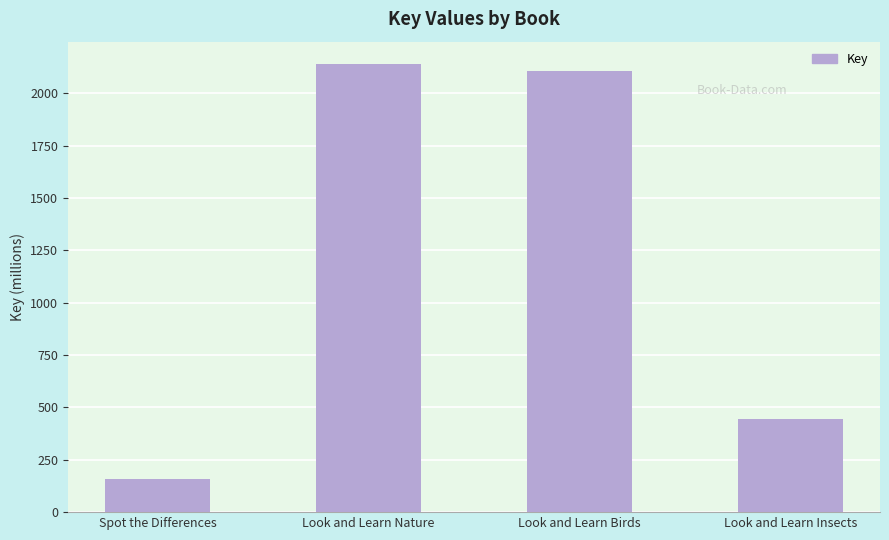

Between Look and Learn Insects and Look and Learn Birds, which is larger?

Look and Learn Birds